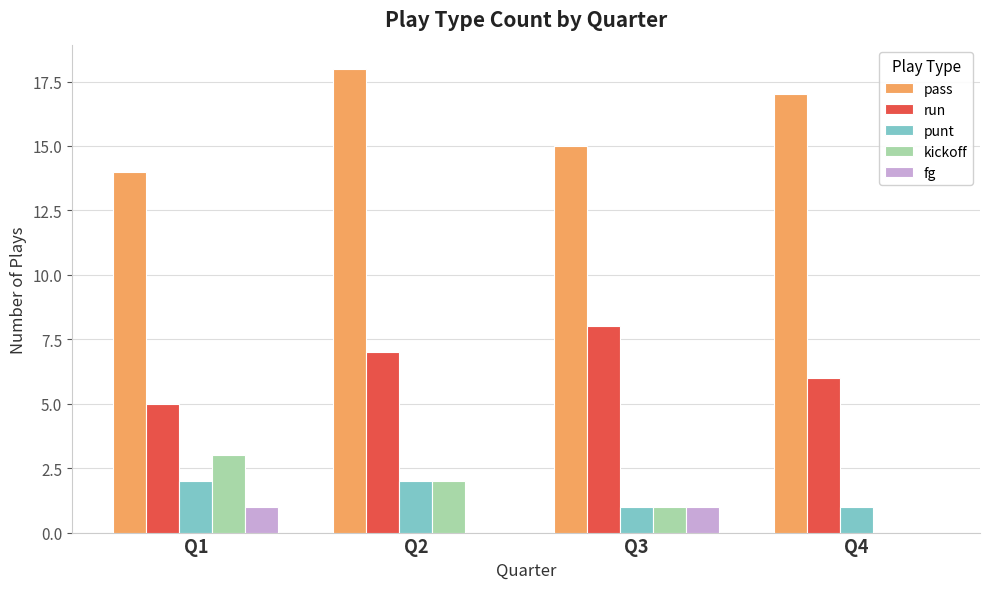

What is the sum of all punt values?

6